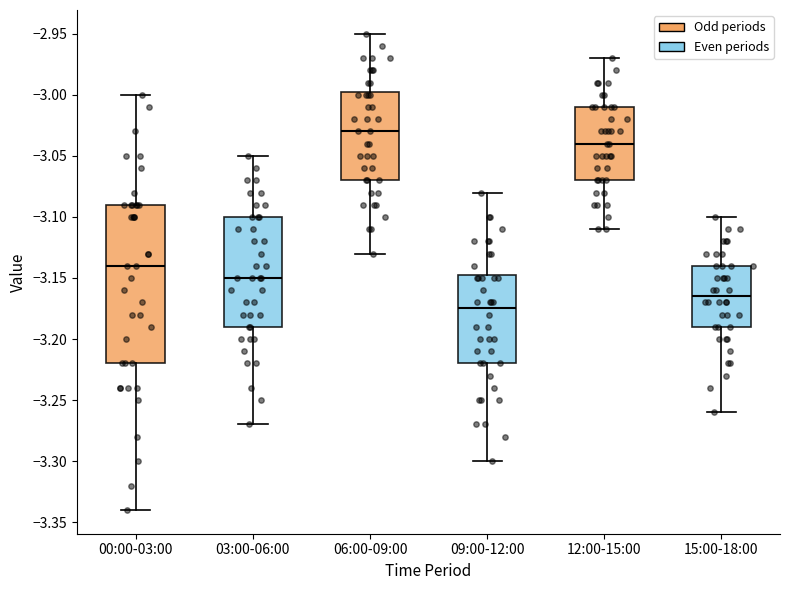

Where does the upper whisker of the box for 09:00-12:00 end on the y-axis? The values are not printed on the chart, so give them approximately, as read against the axis.

-3.080